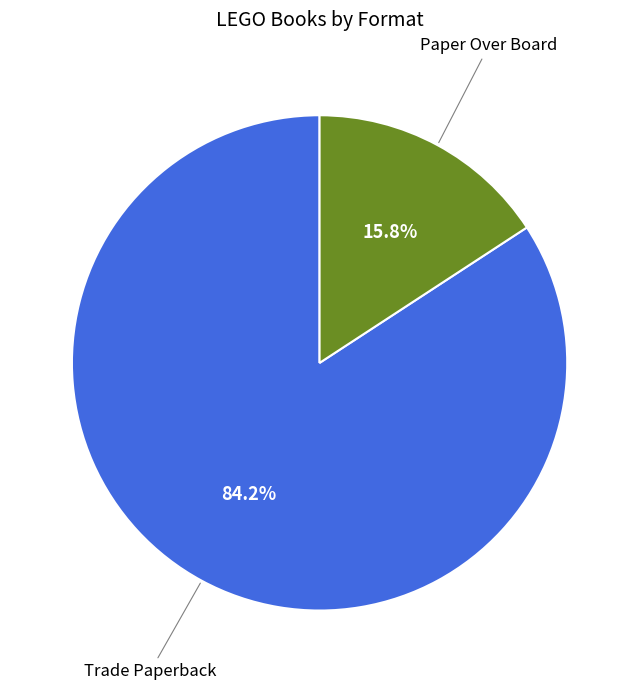

Which slice is the smallest?

Paper Over Board